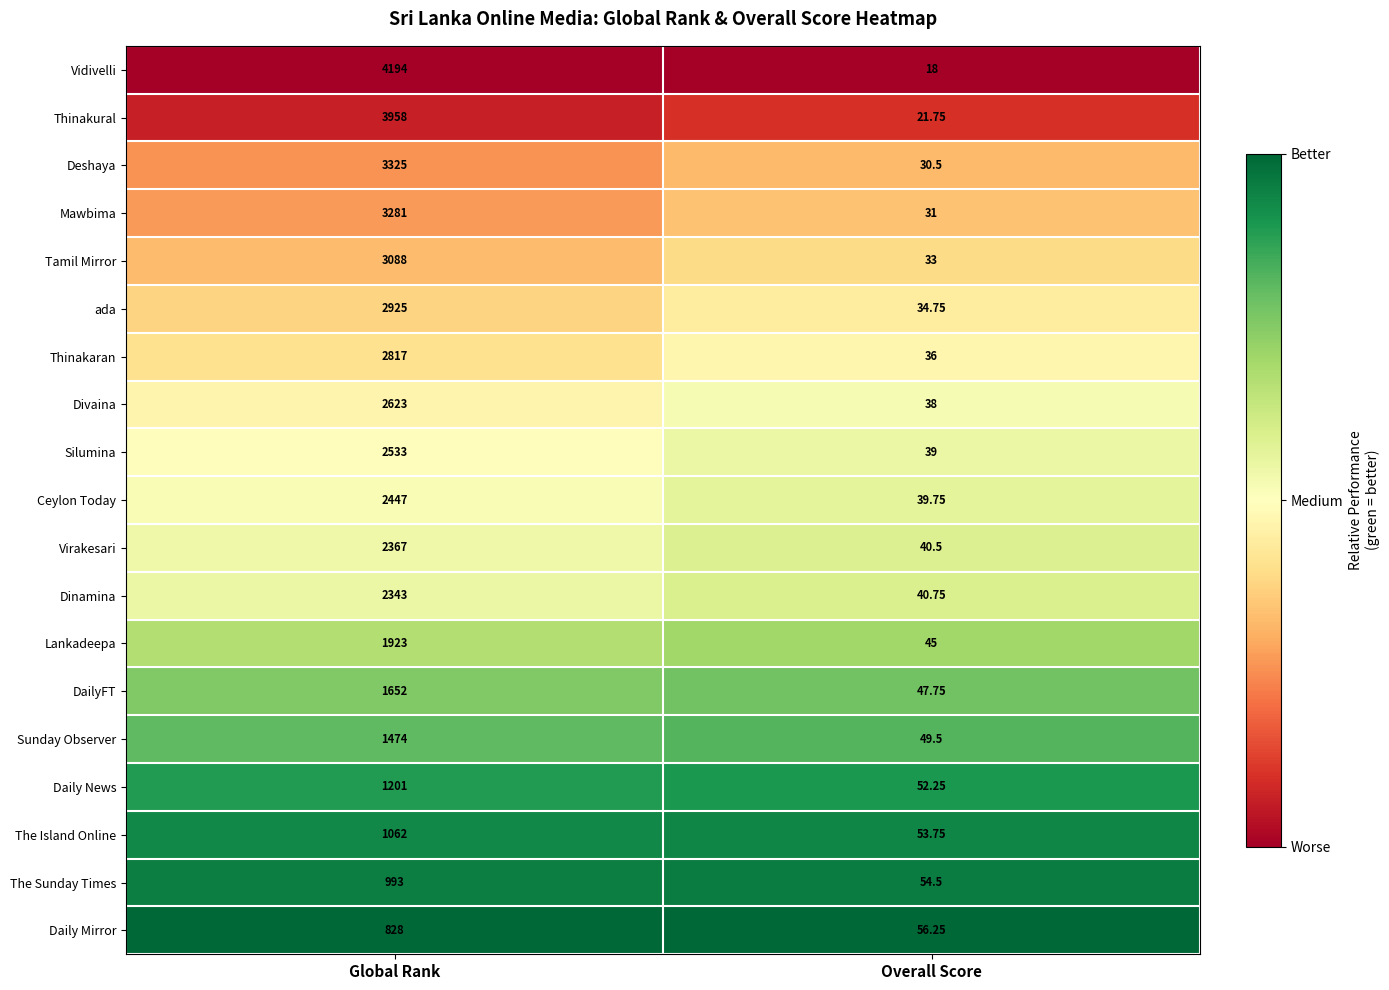

Rank the series at Global Rank from highest to lowest value.

Vidivelli, Thinakural, Deshaya, Mawbima, Tamil Mirror, ada, Thinakaran, Divaina, Silumina, Ceylon Today, Virakesari, Dinamina, Lankadeepa, DailyFT, Sunday Observer, Daily News, The Island Online, The Sunday Times, Daily Mirror